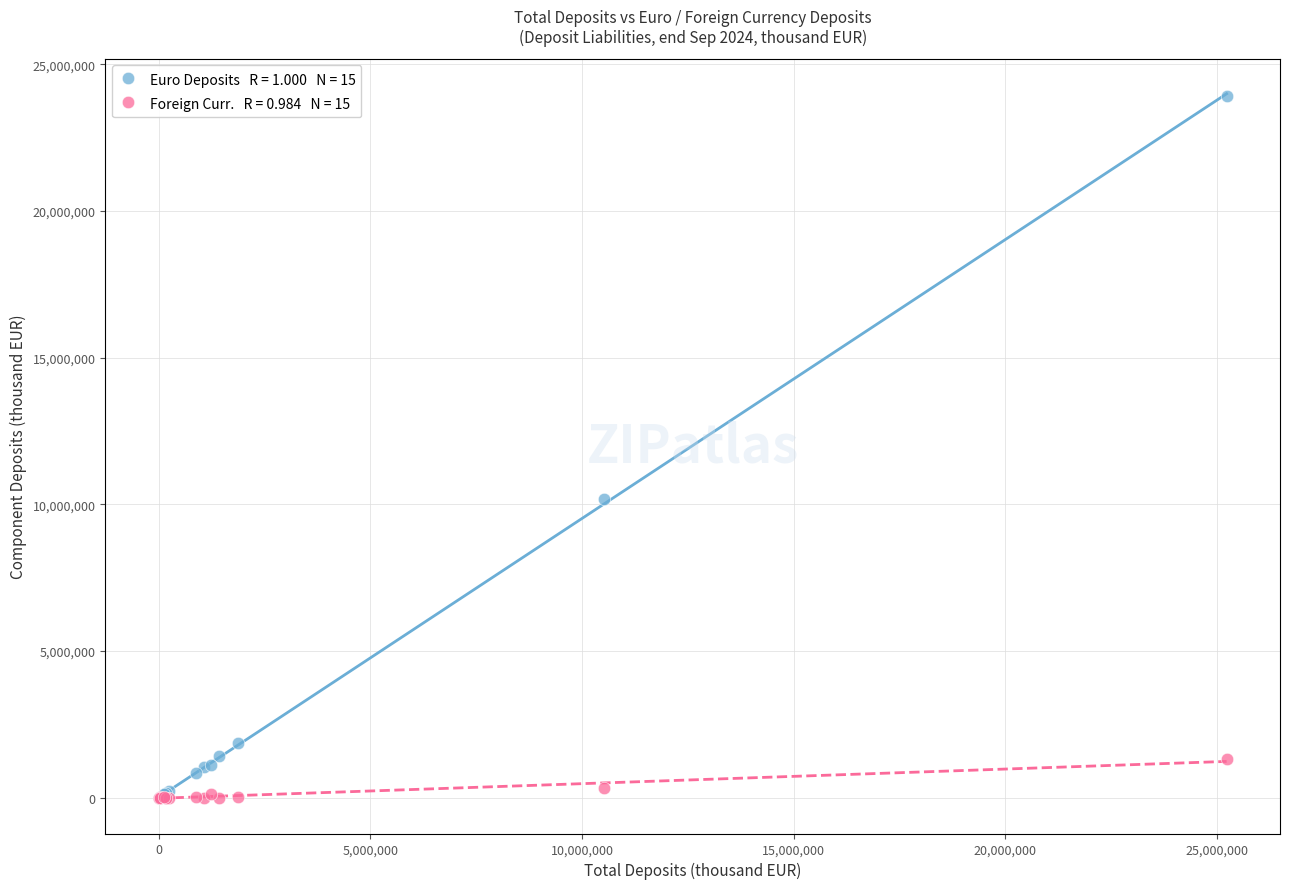

Across all series, what Y value is closest to 11959883?

10188797